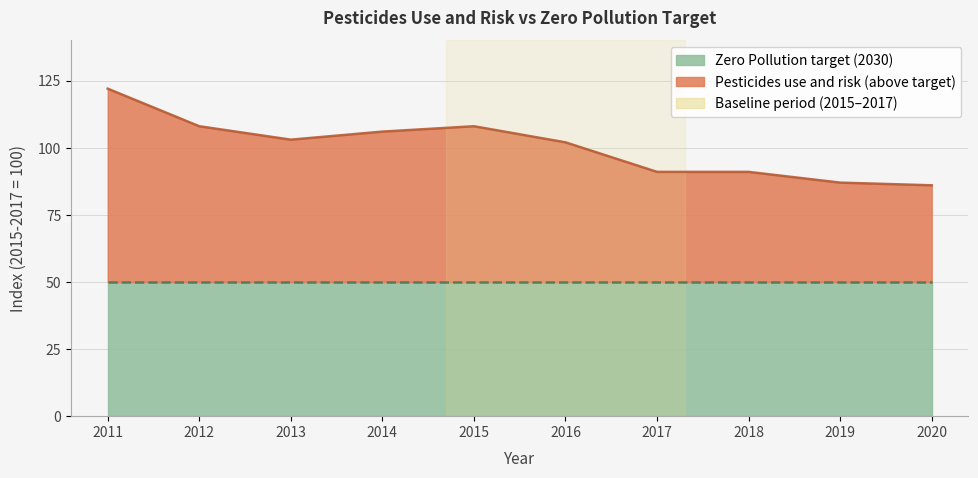

What is the minimum value shown in the chart?

86